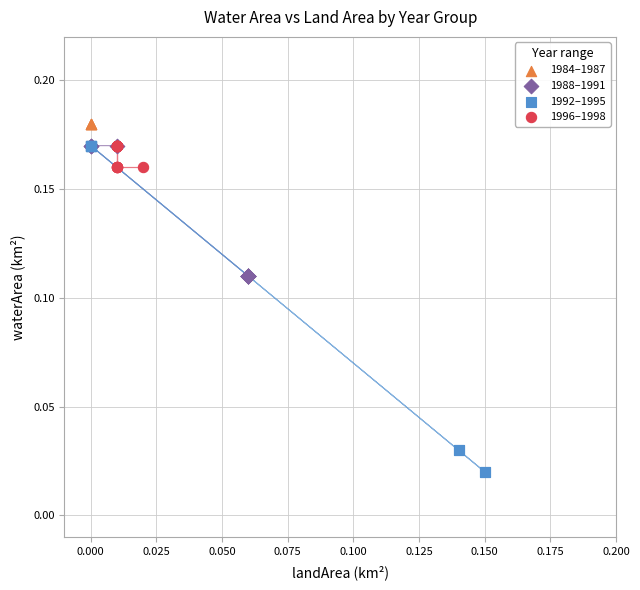

Which series contains the highest Y value?

1984–1987